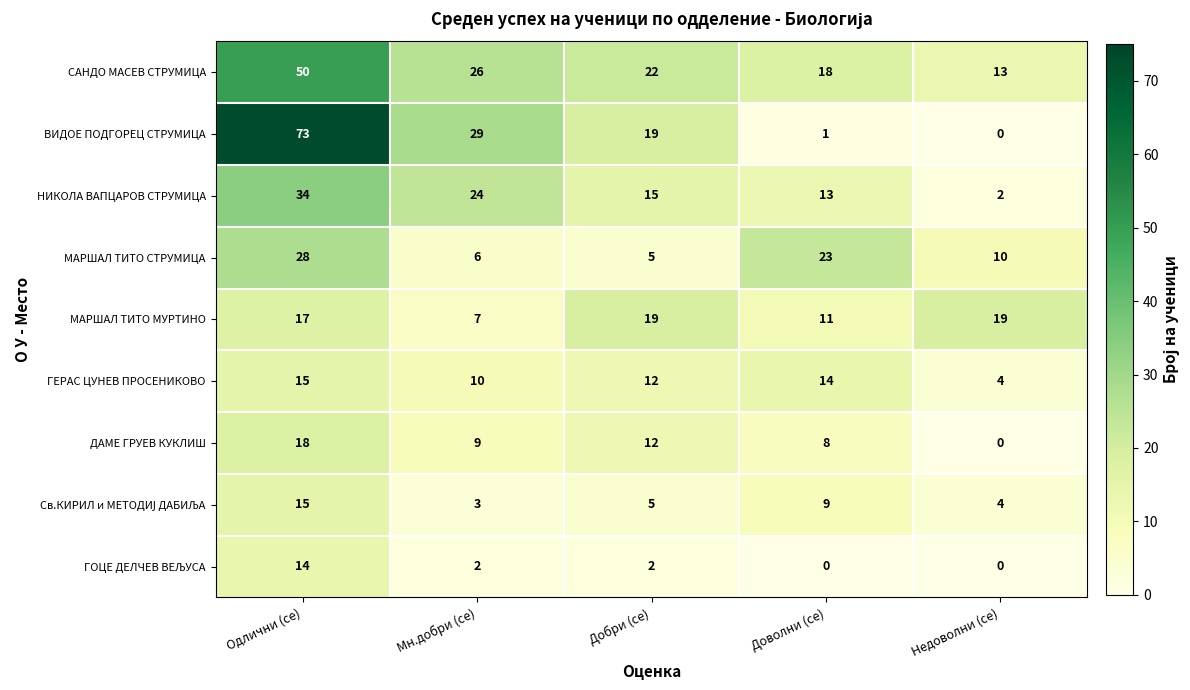

The ВИДОЕ ПОДГОРЕЦ СТРУМИЦА series shows 7 at Добри (се). True or false?

False